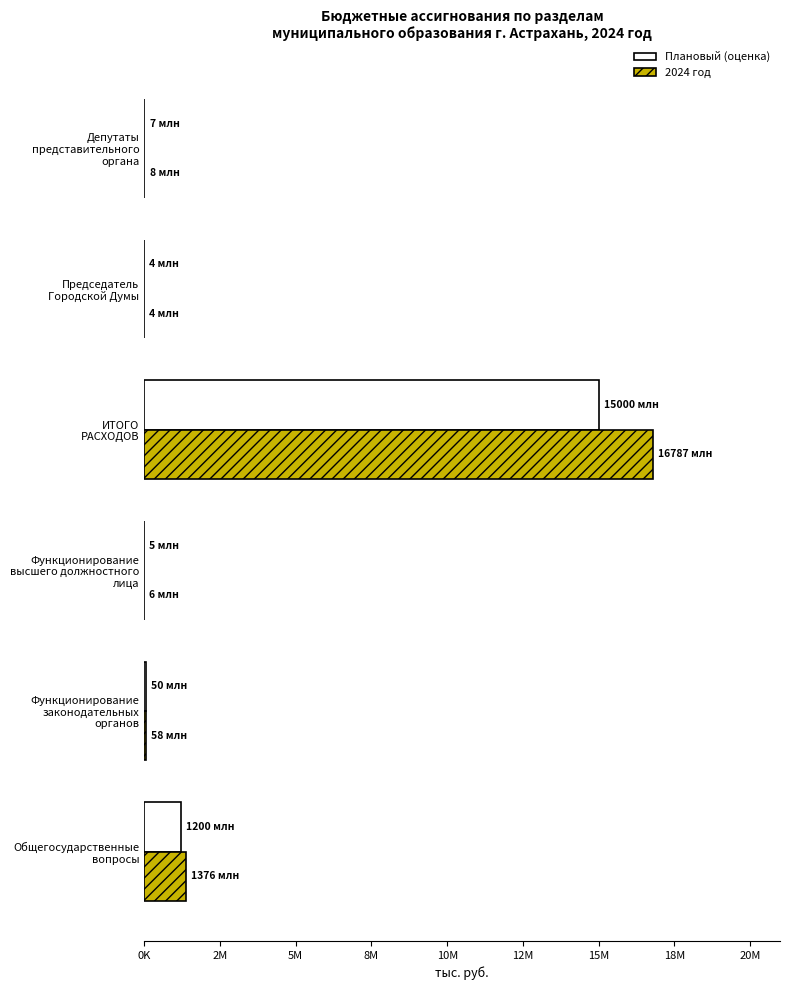

What are all the series names shown in the legend?

Плановый (оценка), 2024 год